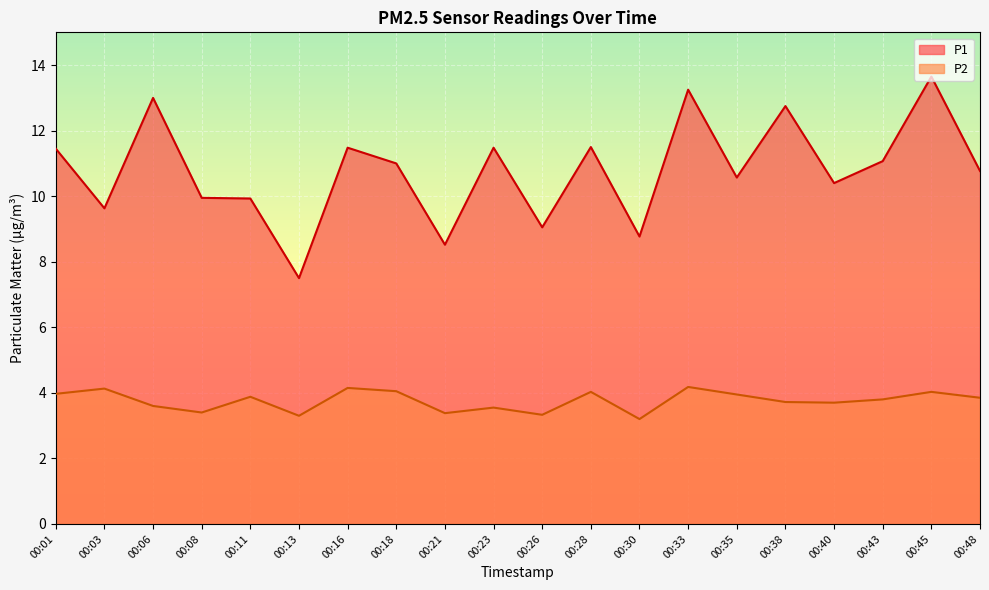

What is the difference between the maximum and minimum values in the P1 series?

6.2